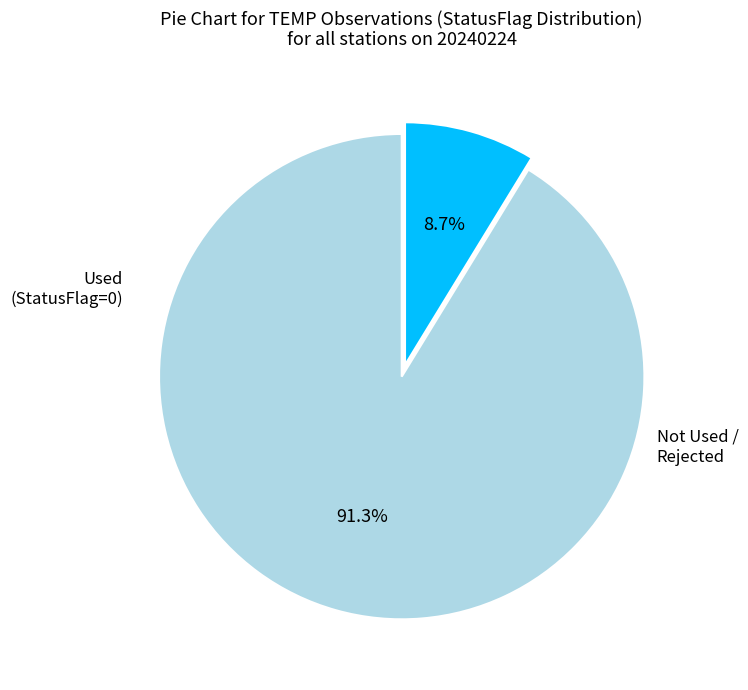

Is there a majority slice in this chart?

Yes